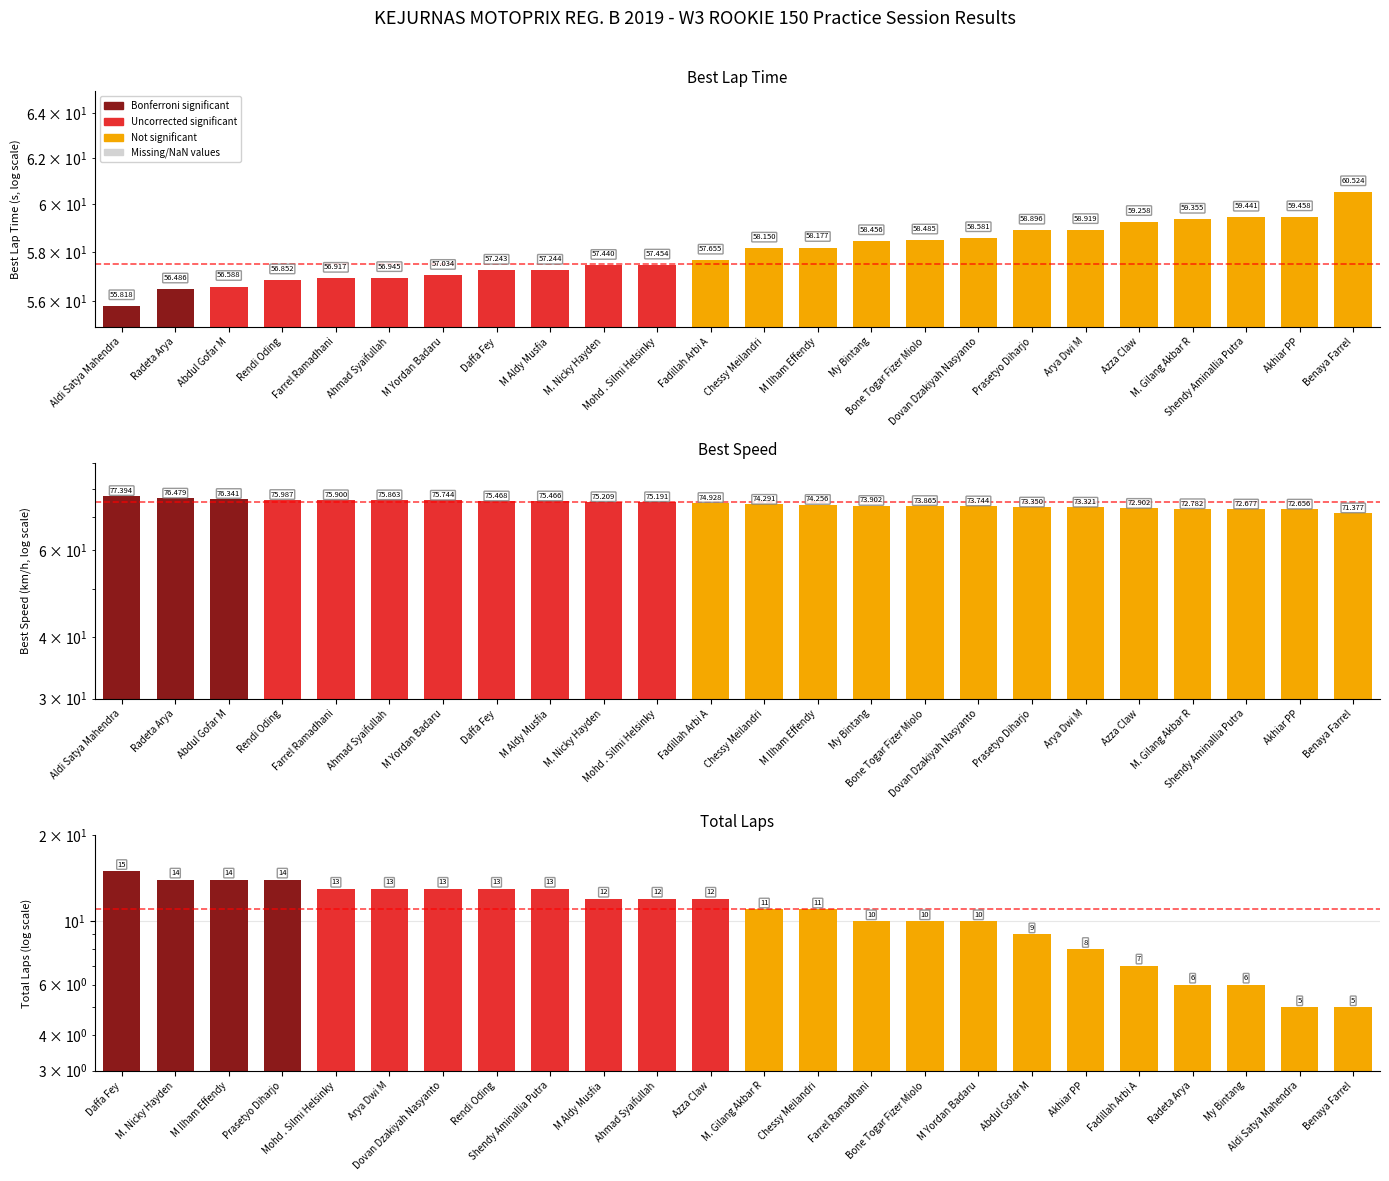

At how many categories does at least one series exceed 14?

24